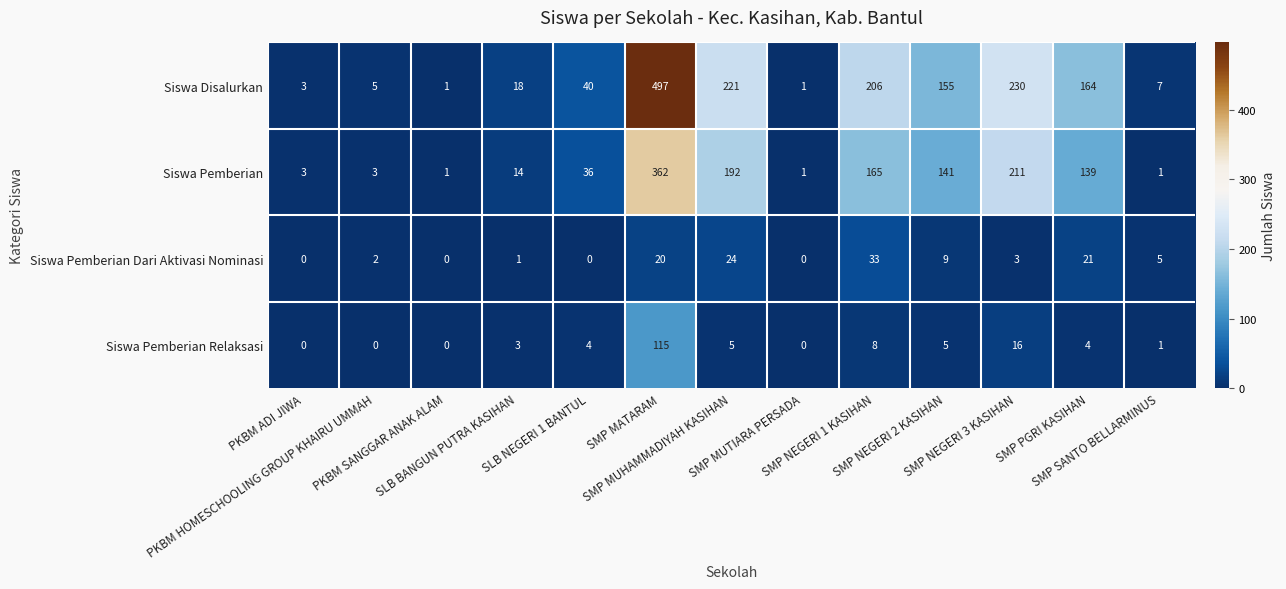

What is the sum of all Siswa Pemberian values?

1269